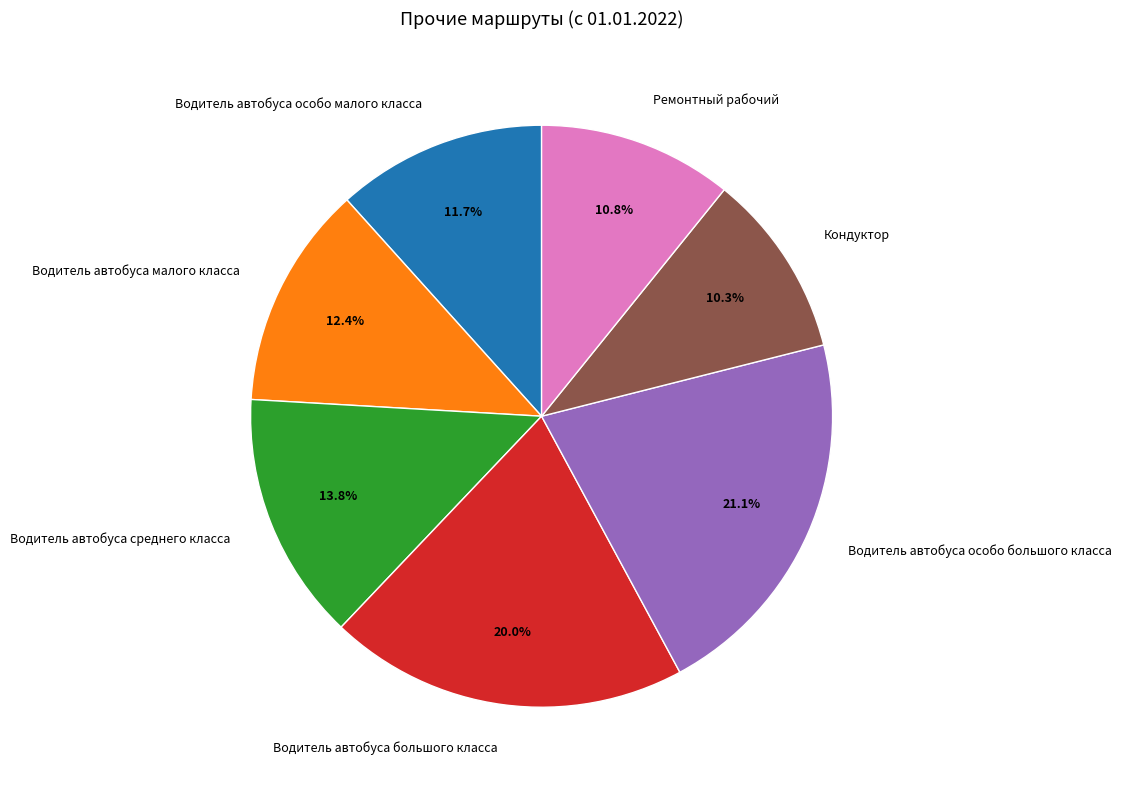

What is the largest slice in the pie chart?

Водитель автобуса особо большого класса